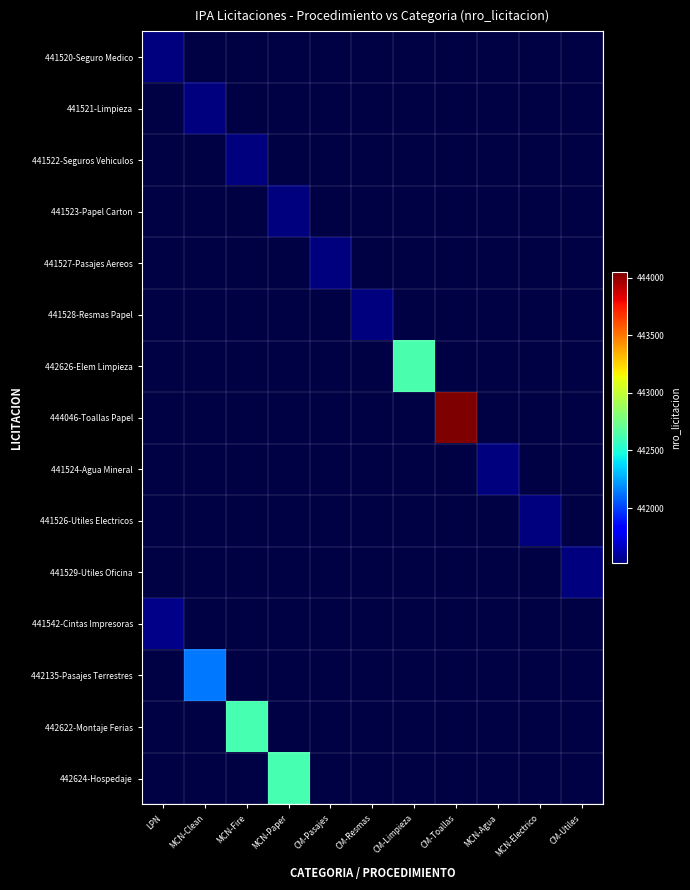

Which has a higher value, CM-Pasajes or CM-Resmas?

CM-Resmas